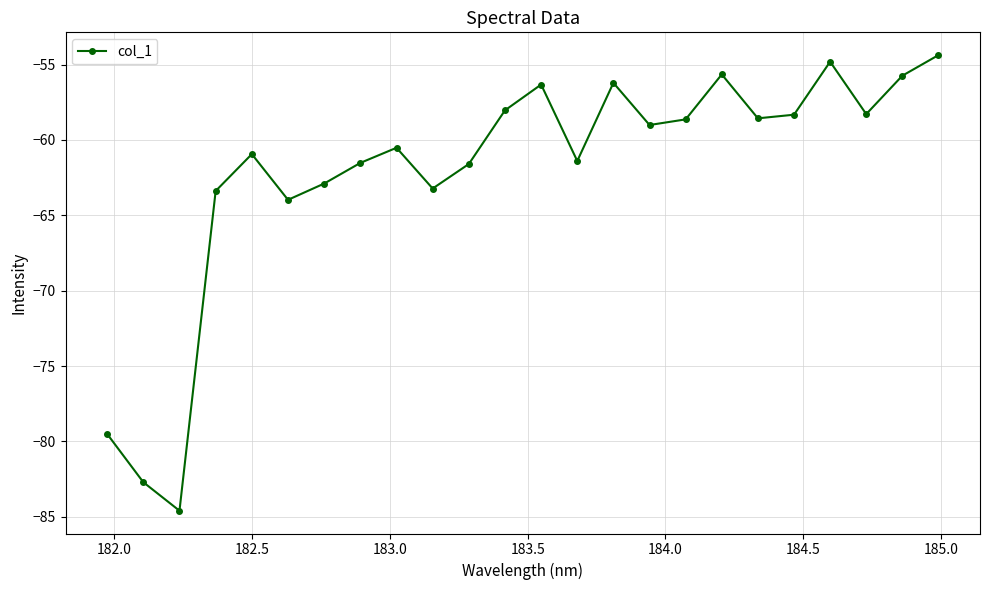

What is the maximum value shown in the chart?

-54.4